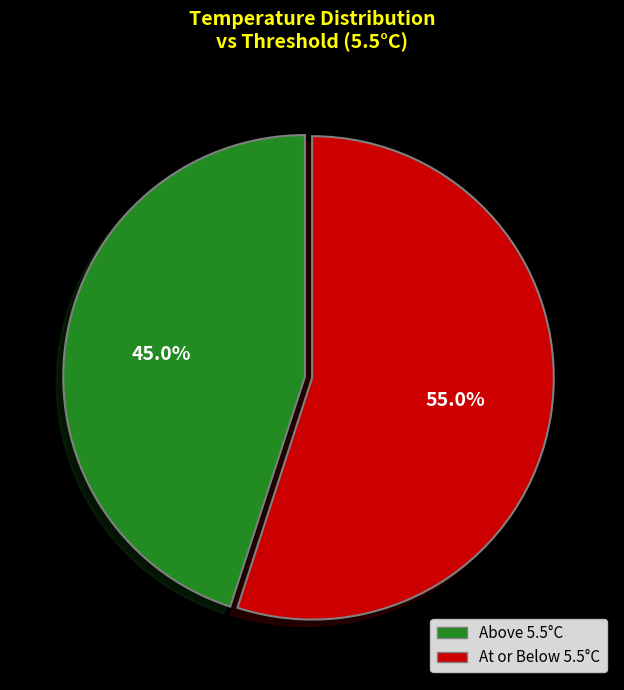

Rank the categories by value from highest to lowest.

At or Below 5.5°C, Above 5.5°C